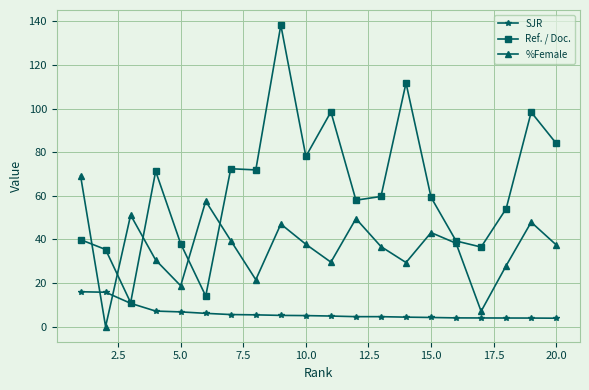

List the series in order of their overall mean, lowest first.

SJR, %Female, Ref. / Doc.